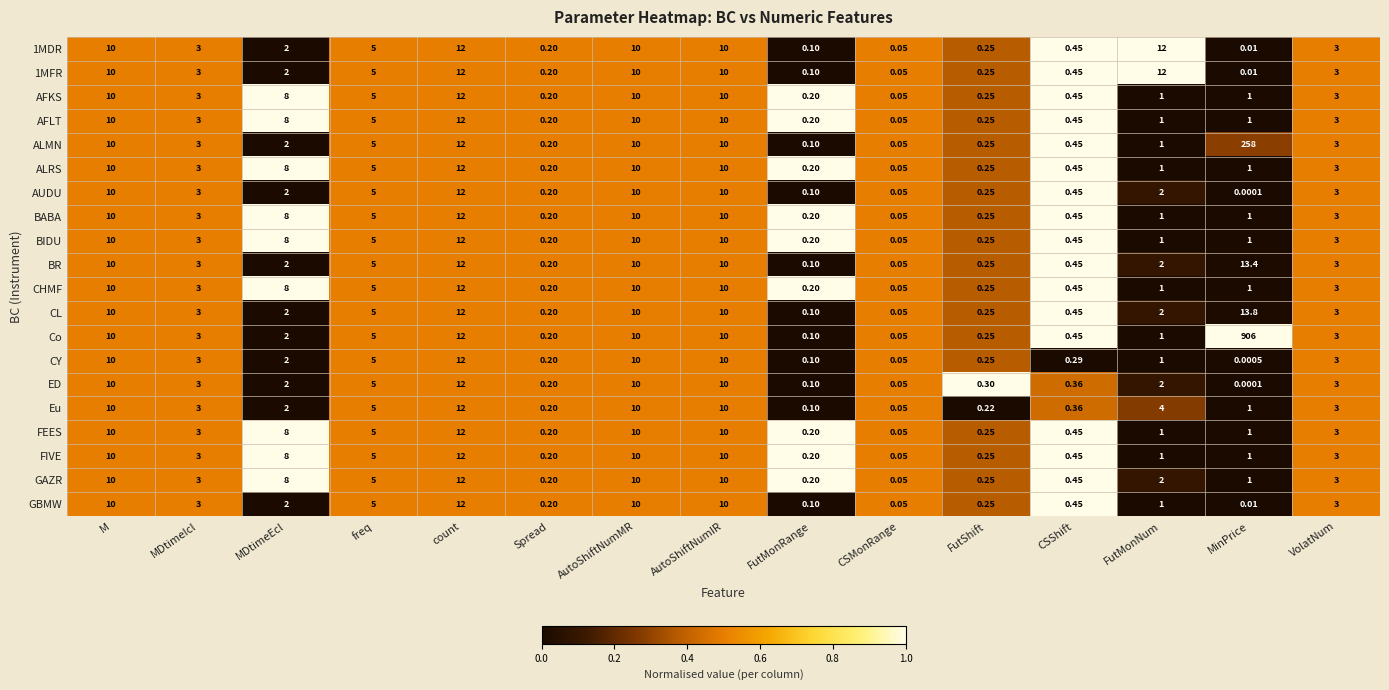

Which series has the largest total across all categories?

Co